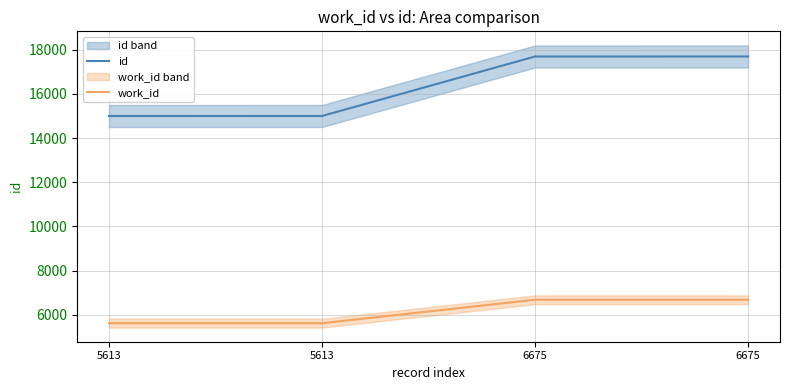

At 5613, list the series in order from smallest to largest.

work_id, id